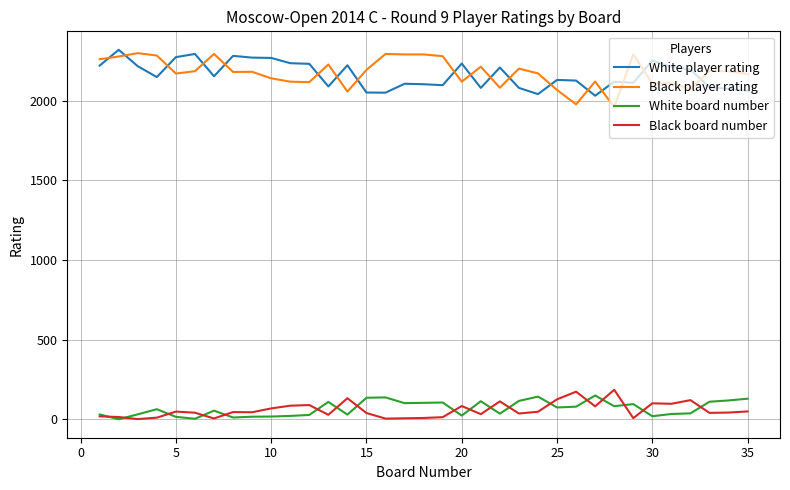

True or false: White board number and White player rating intersect in this chart.

False